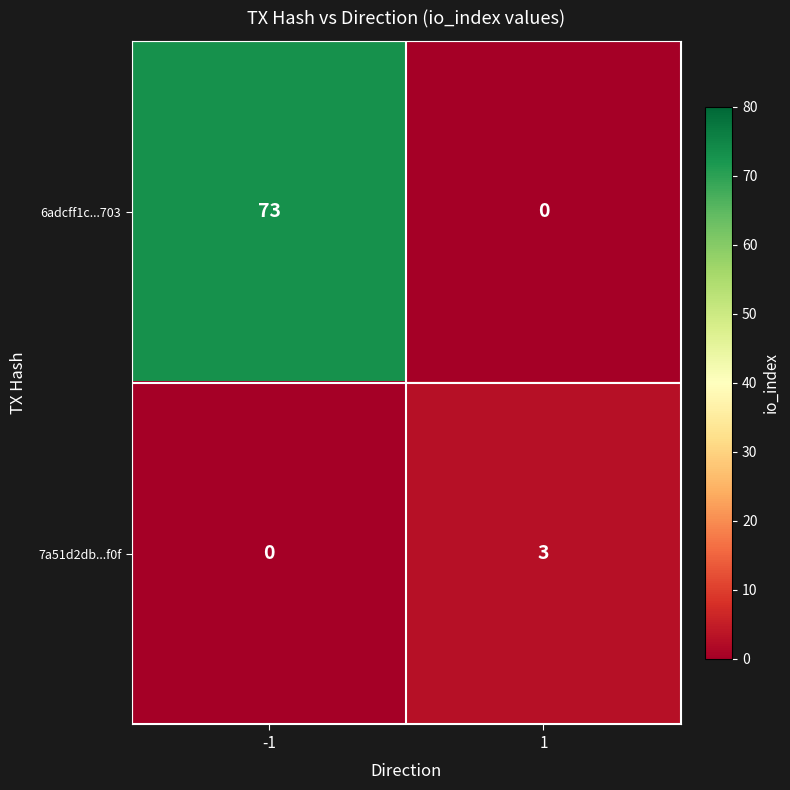

What is the total value across all series at 1?

3